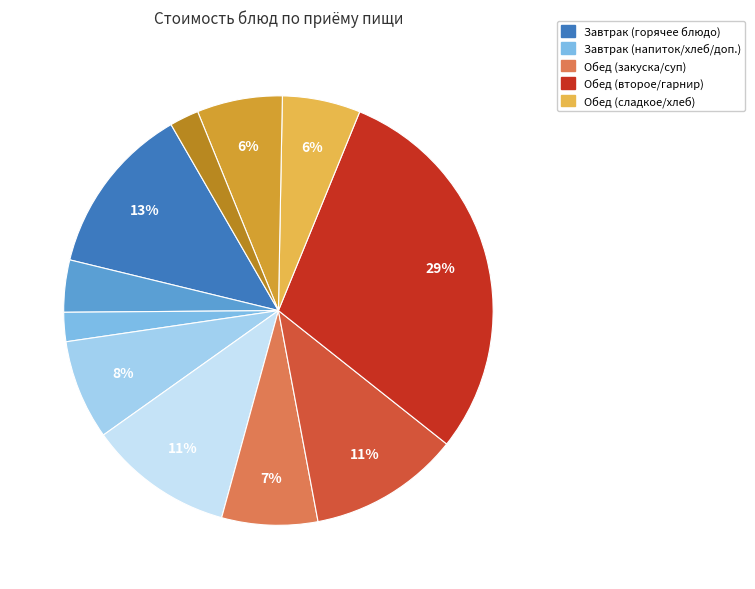

To the nearest percent, what is the difference between the largest and smallest slice percentages?

27%